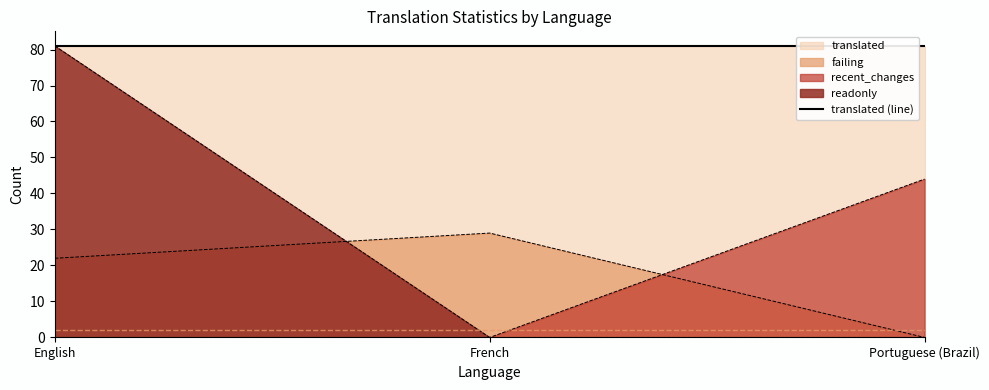

Is it true that failing equals 47 at French?

False